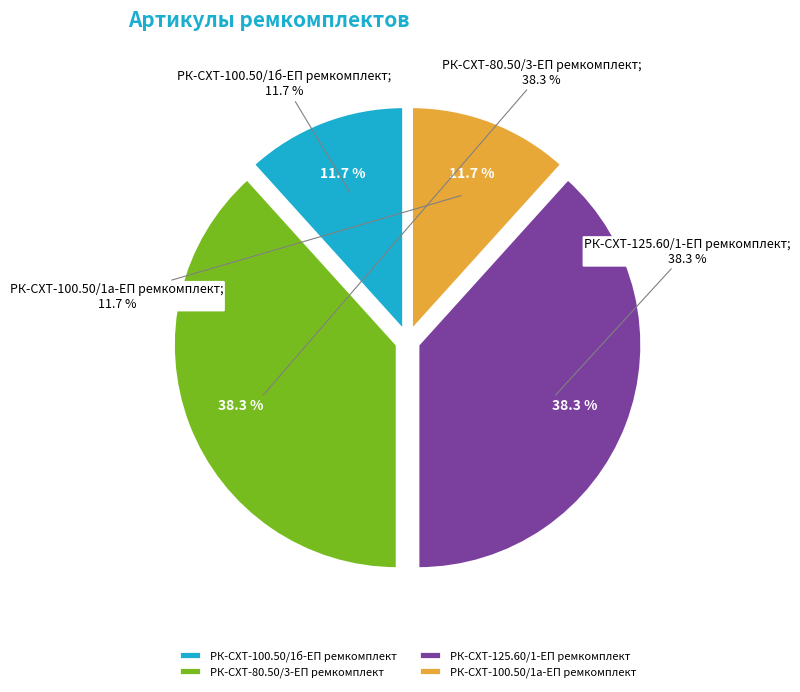

The РК-СХТ-80.50/3-ЕП ремкомплект slice represents 38% of the pie. True or false?

True